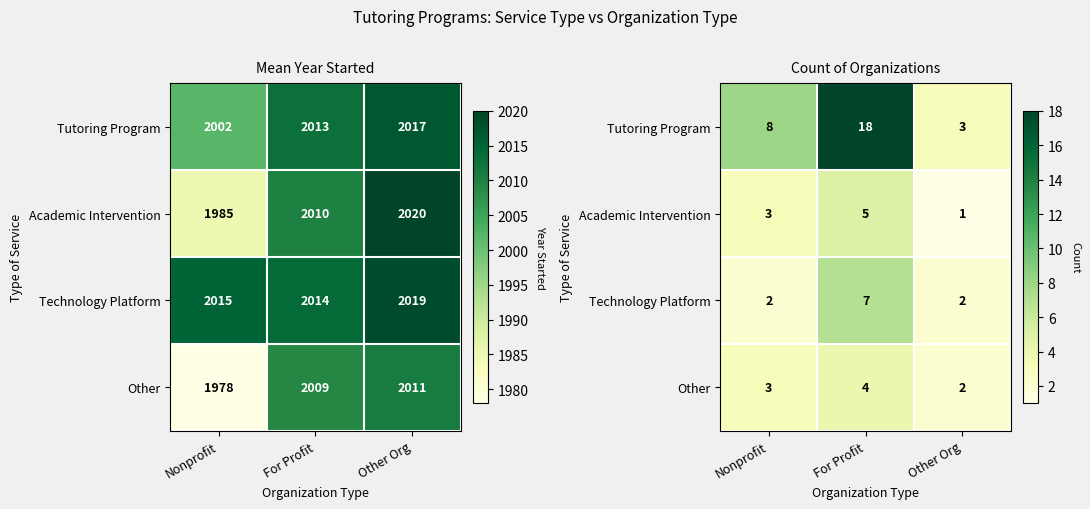

What is the lowest value of the Tutoring Program series?

3